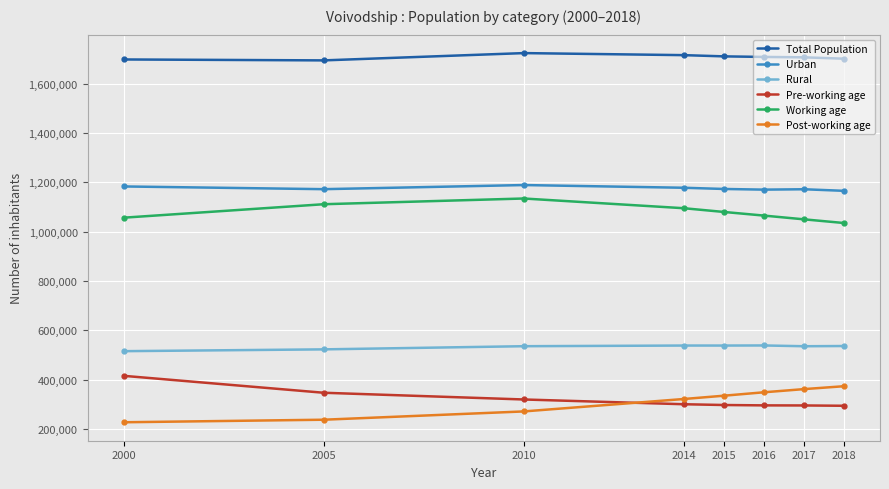

True or false: Working age has a value of 1064793 at 2016.

True